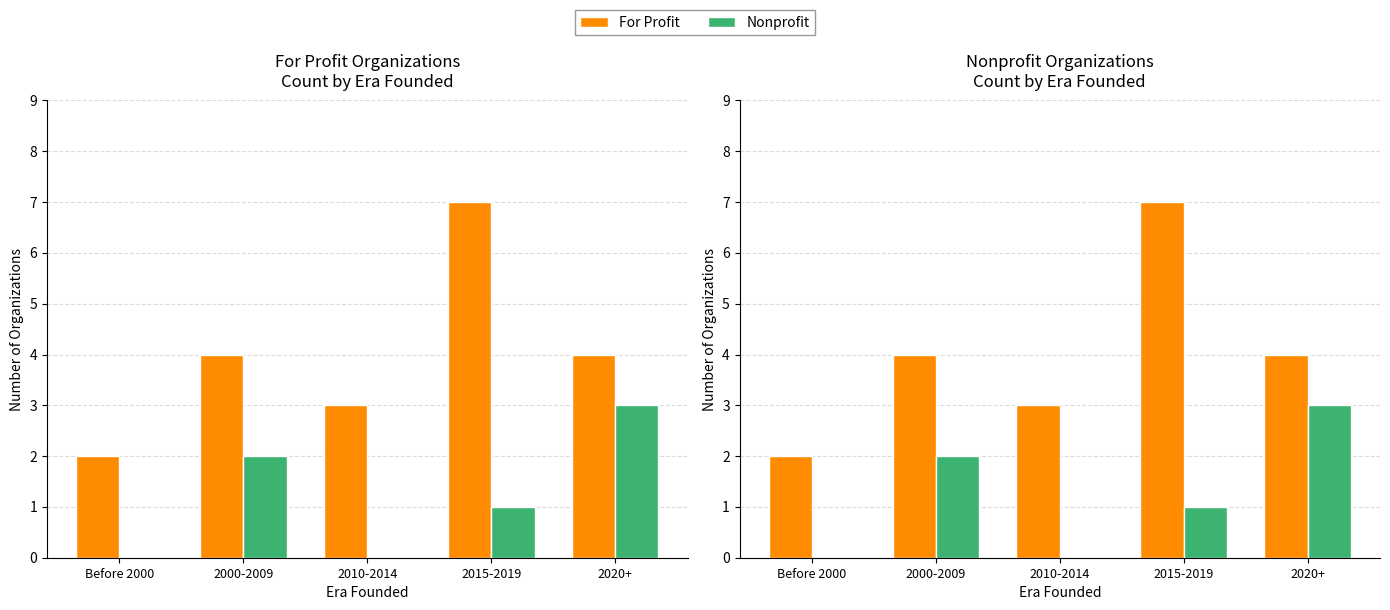

What is the sum of the For Profit values at 2015-2019 and 2010-2014?

10